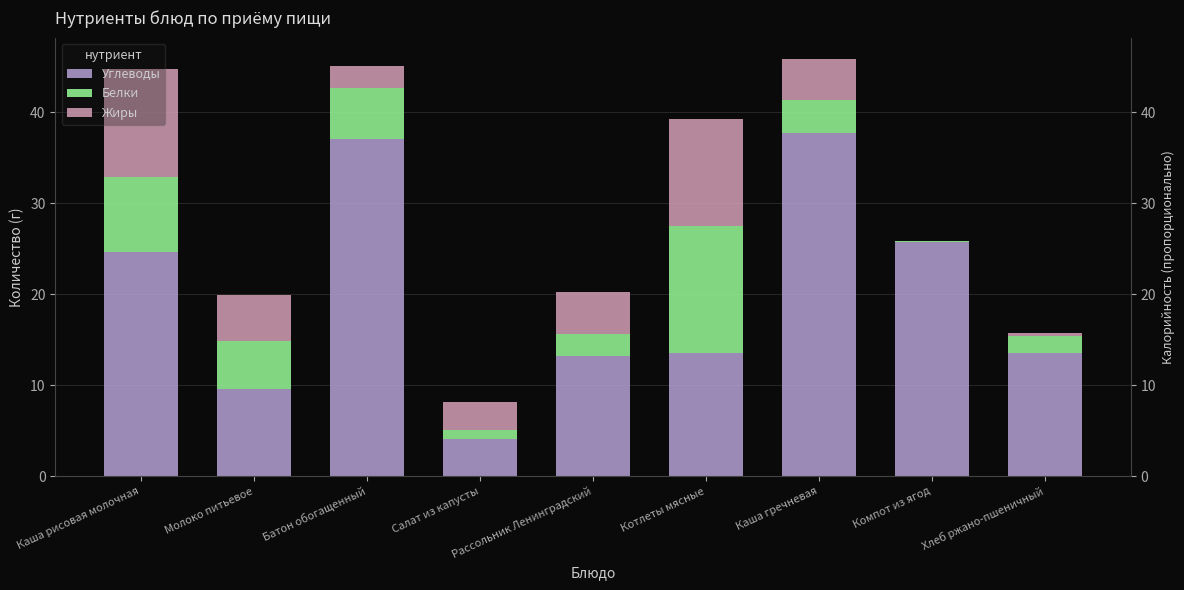

Between Рассольник Ленинградский and Молоко питьевое, which is larger?

Рассольник Ленинградский